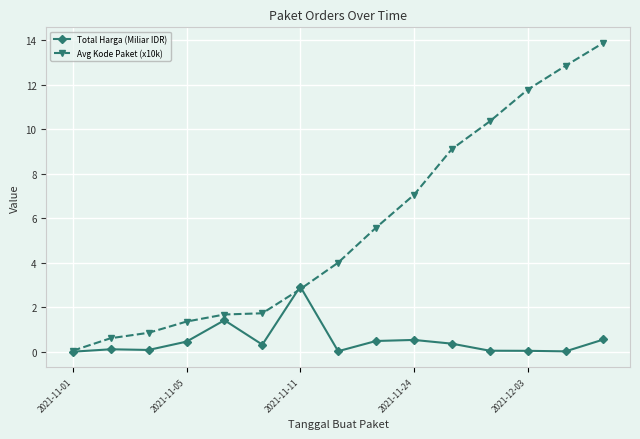

Which series has the widest spread of values?

Avg Kode Paket (x10k)